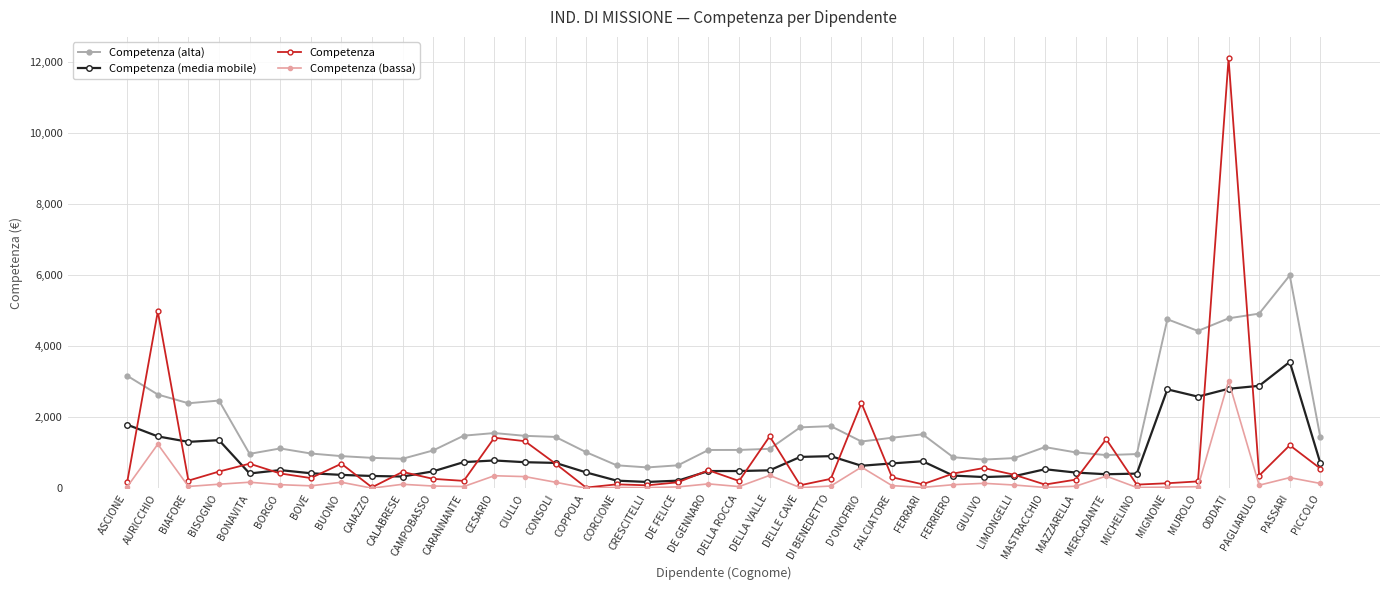

What is the label of the 13th point from the left?

CESARIO